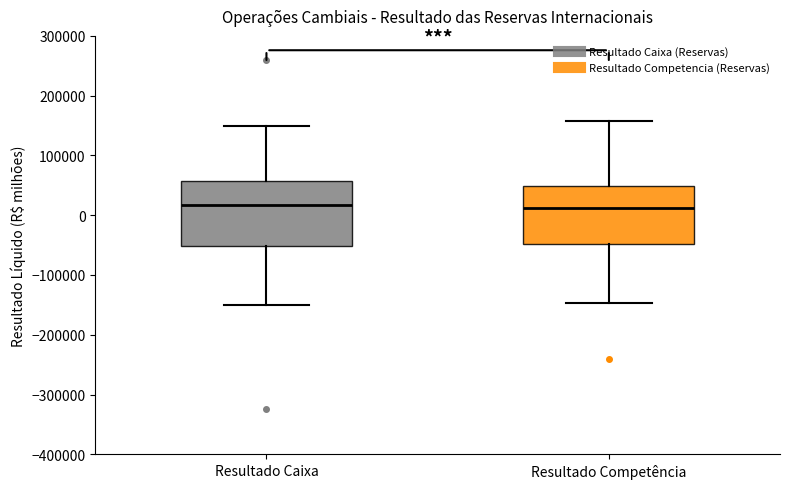

Reading left to right, read every box against the y-axis: the position of its median line, the range the box covers, and the ends of its whiskers. The values are not printed on the chart, so give them approximately, as read against the axis.

Resultado Caixa: median 20000, box -50000 to 60000, whiskers -150000 to 150000
Resultado Competência: median 10000, box -50000 to 50000, whiskers -150000 to 160000